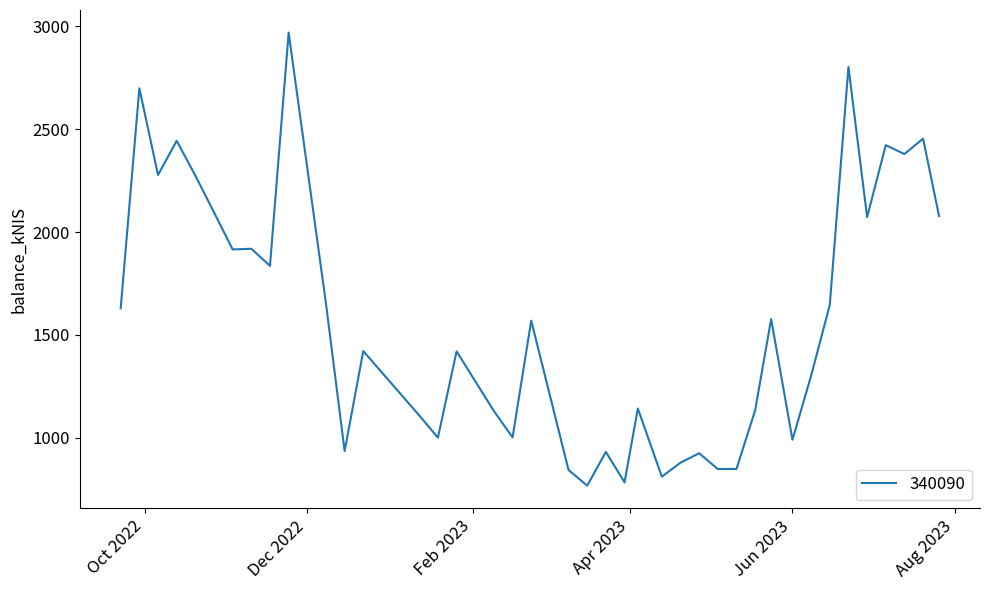

What is the smallest value displayed?

767.6